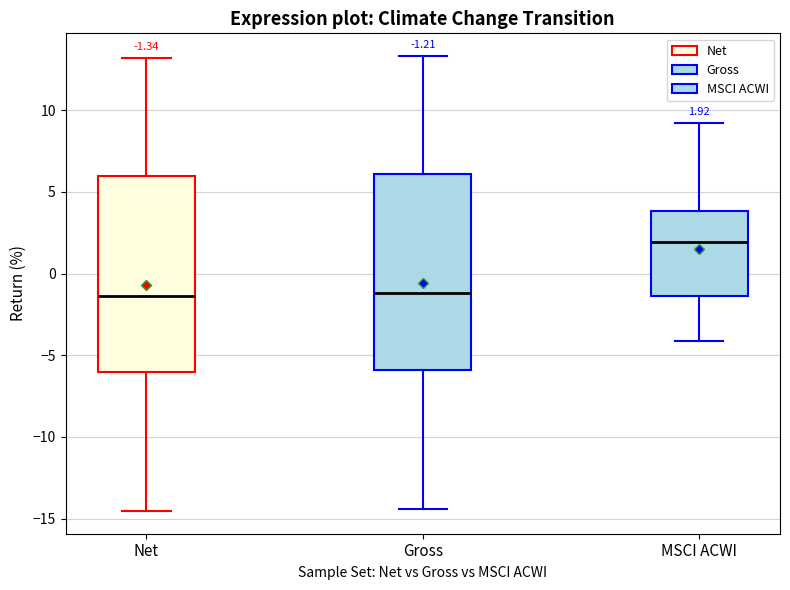

Which box's median line is the highest?

MSCI ACWI